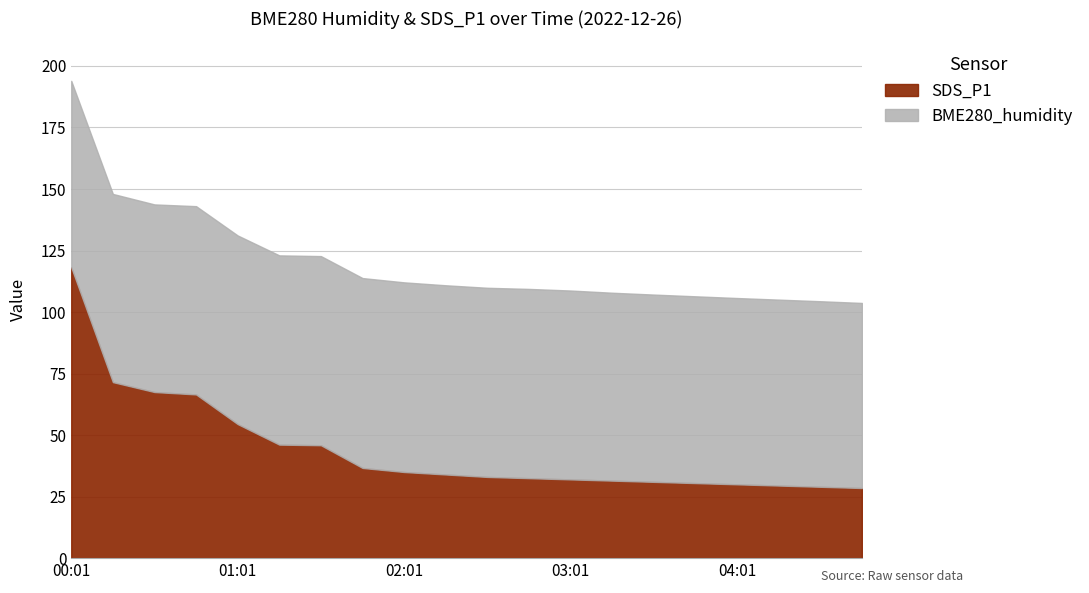

What is the maximum value for SDS_P1?

118.2